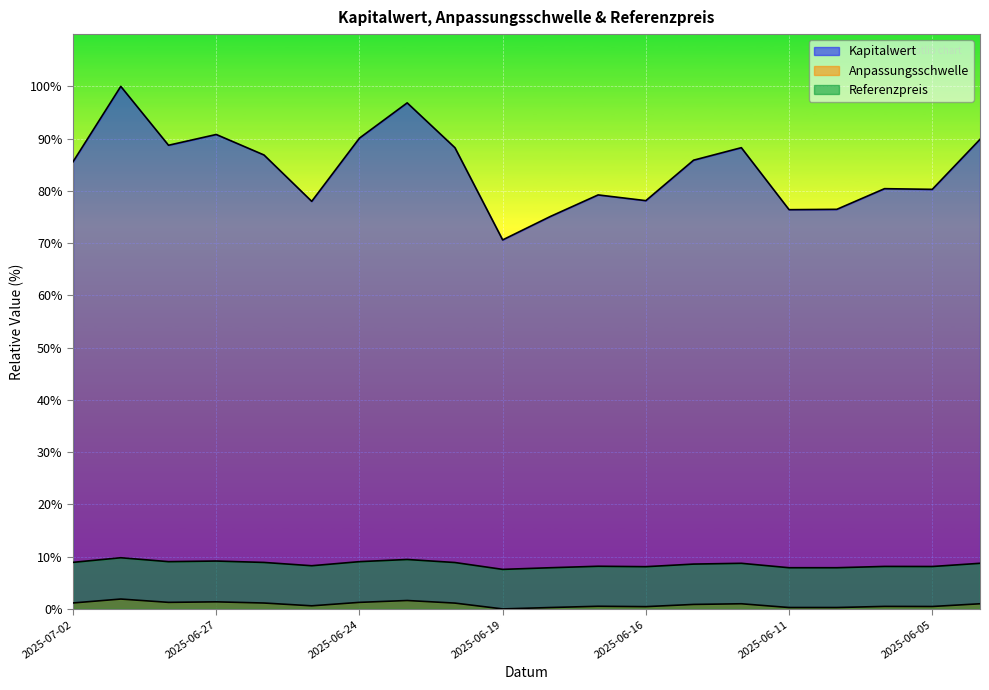

Between 2025-06-23 and 2025-06-20, which series saw the biggest shift?

Kapitalwert